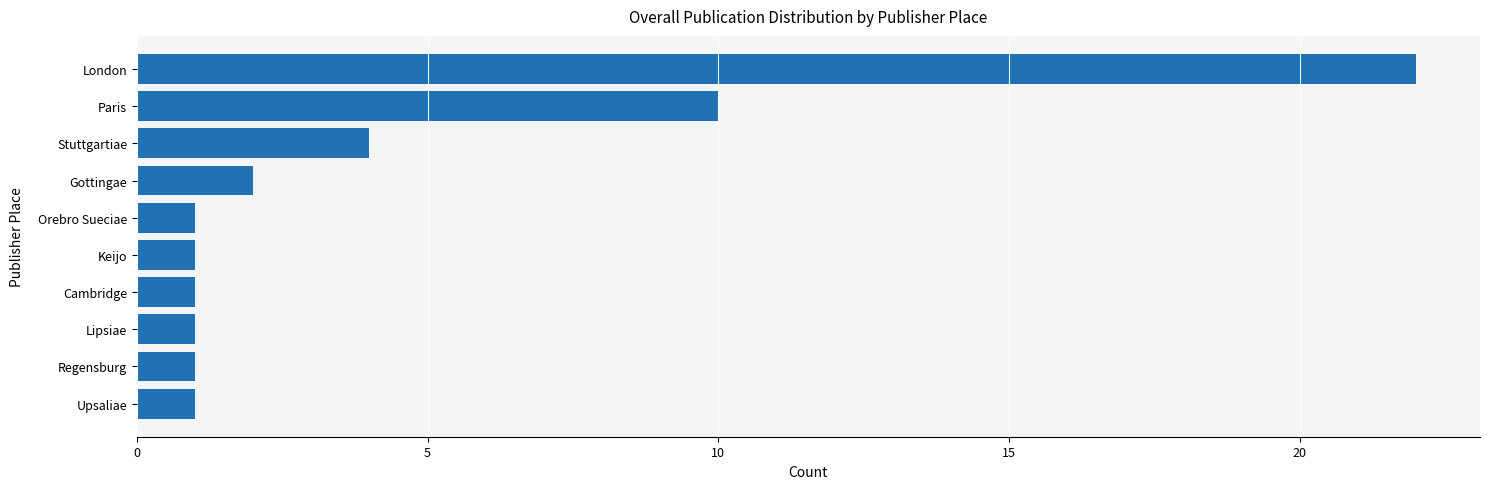

Approximately how many times larger is the value at Gottingae compared to Lipsiae?

2.0